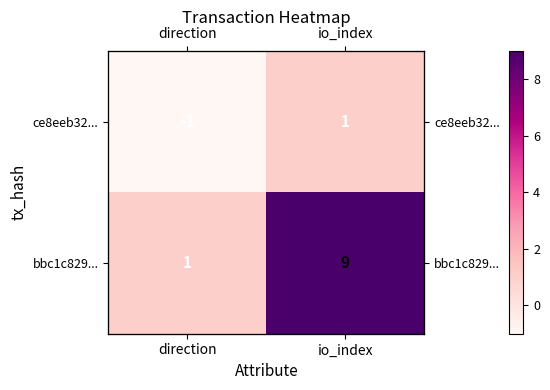

Is the value of bbc1c829... at io_index greater than the value of ce8eeb32... at direction?

Yes